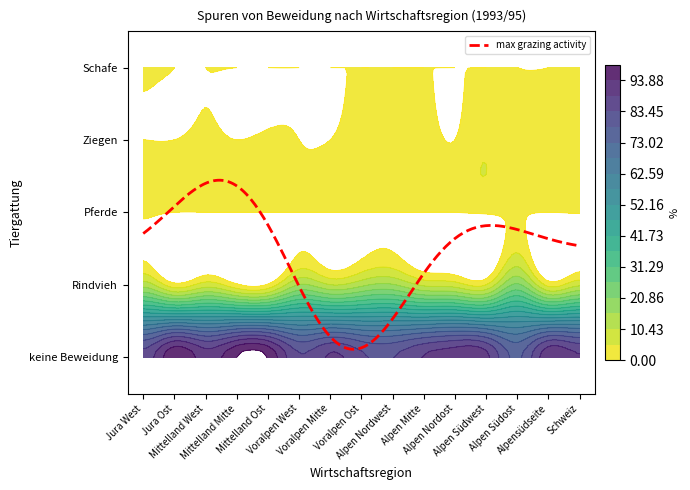

At which label is Rindvieh closest to 11?

Voralpen Mitte